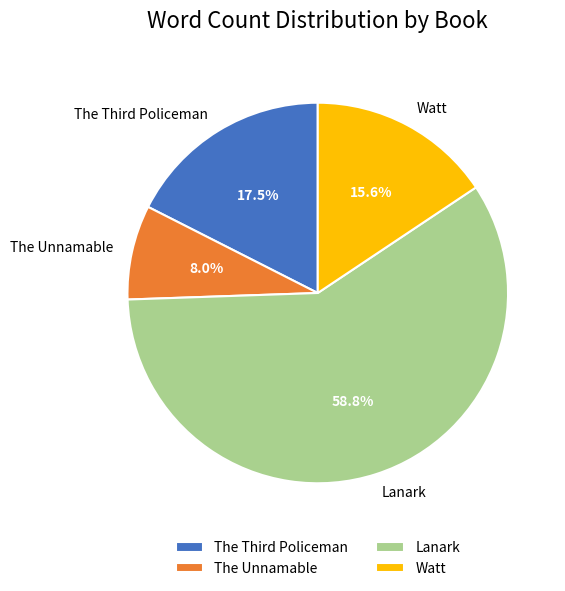

Does Lanark account for over 50% of the chart?

Yes